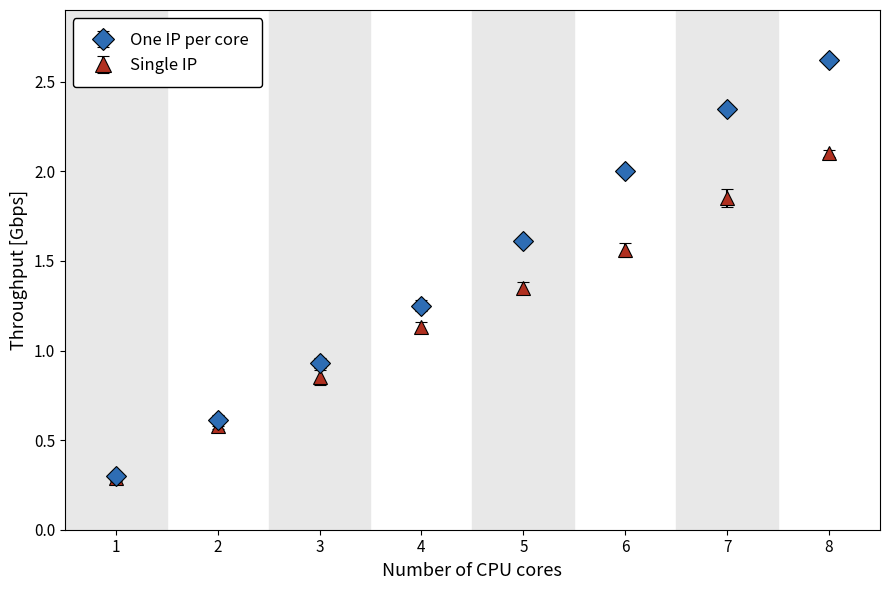

Which series changed the most between 7 and 8?

One IP per core